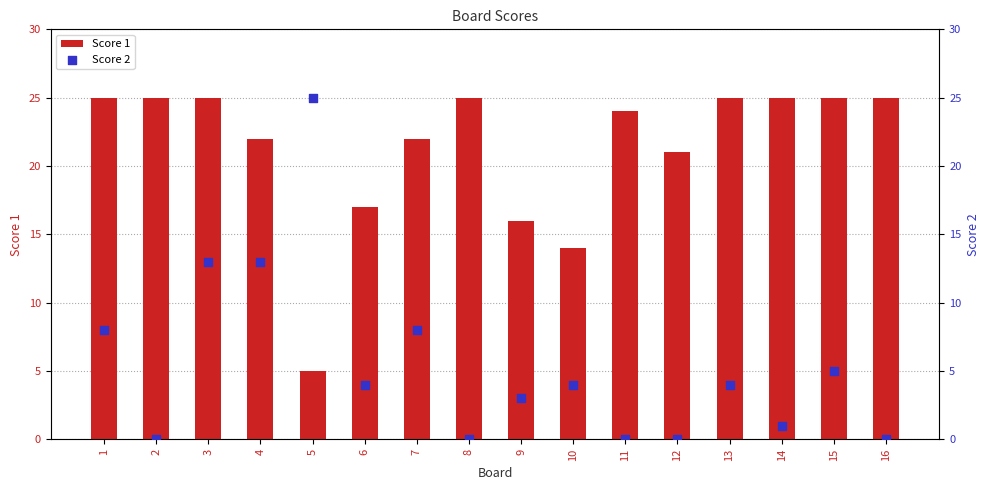

Which series contains the lowest Y value?

Score 2